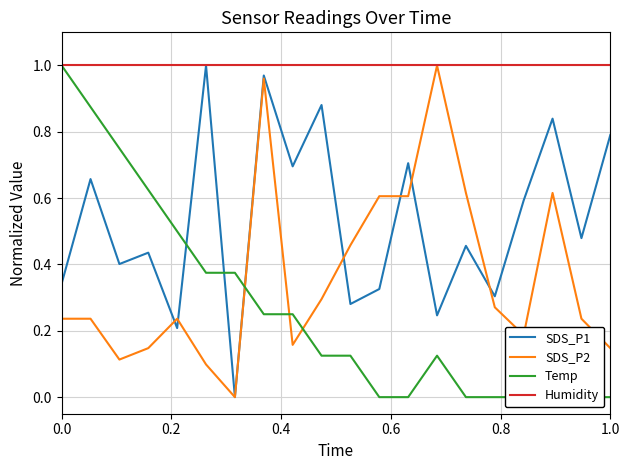

How many series are shown in this chart?

4